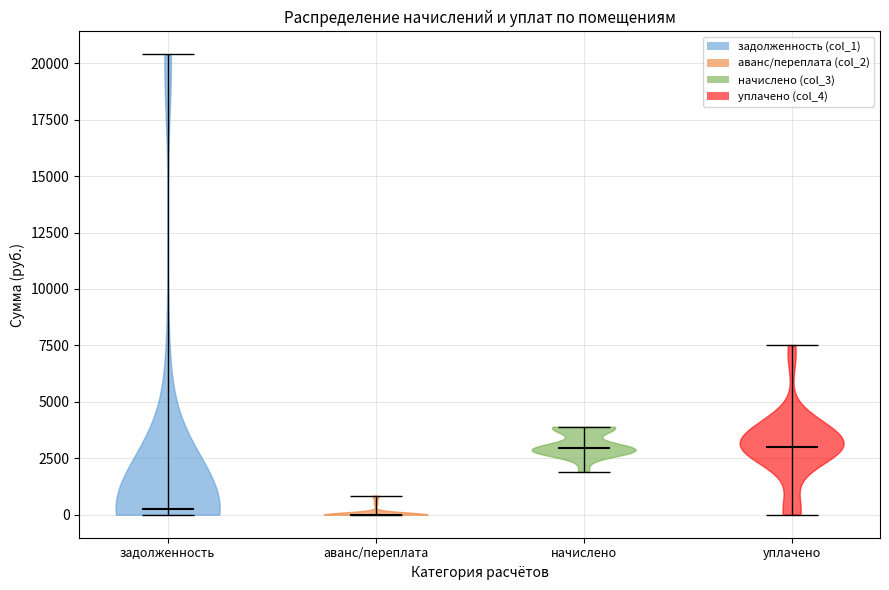

Reading left to right, read every violin against the y-axis: where its median line is, and the lowest and highest points it reaches. The values are not printed on the chart, so give them approximately, as read against the axis.

задолженность: median line 0, lowest point 0, highest point 20500
аванс/переплата: median line 0, lowest point 0, highest point 1000
начислено: median line 3000, lowest point 2000, highest point 4000
уплачено: median line 3000, lowest point 0, highest point 7500